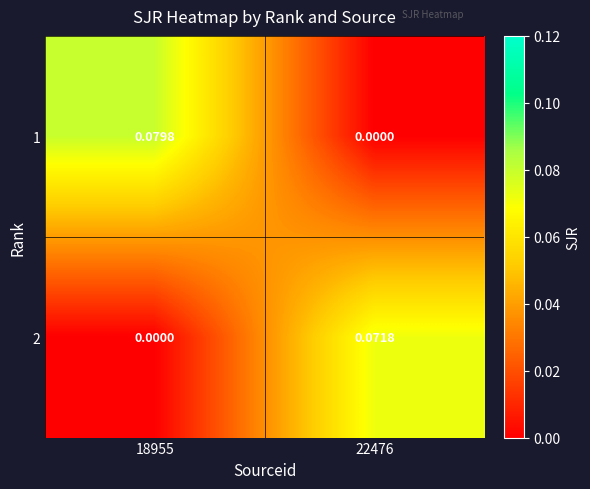

How many data points in 1 are above 0?

1